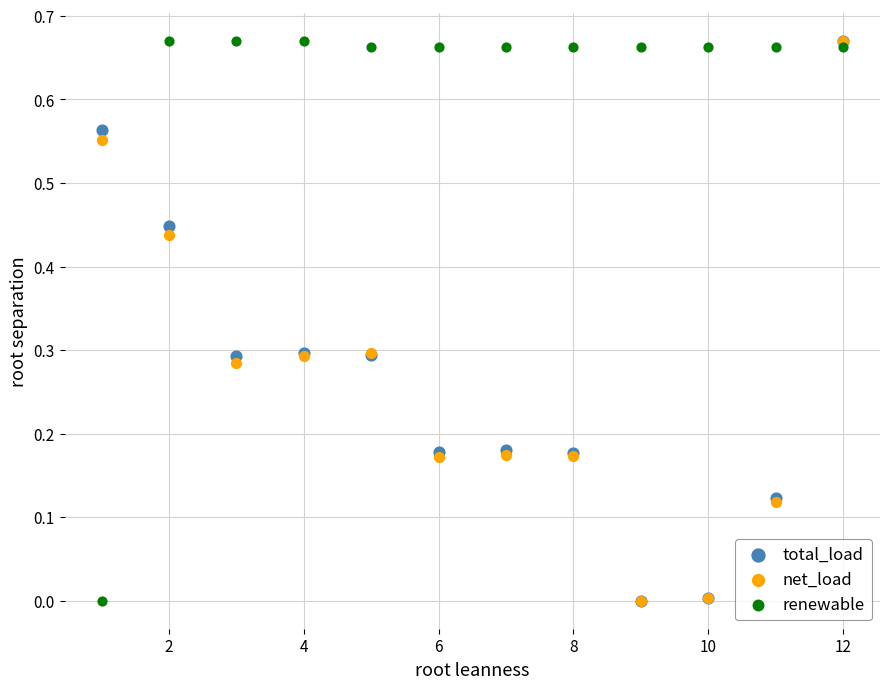

What are all the series names shown in the legend?

total_load, net_load, renewable